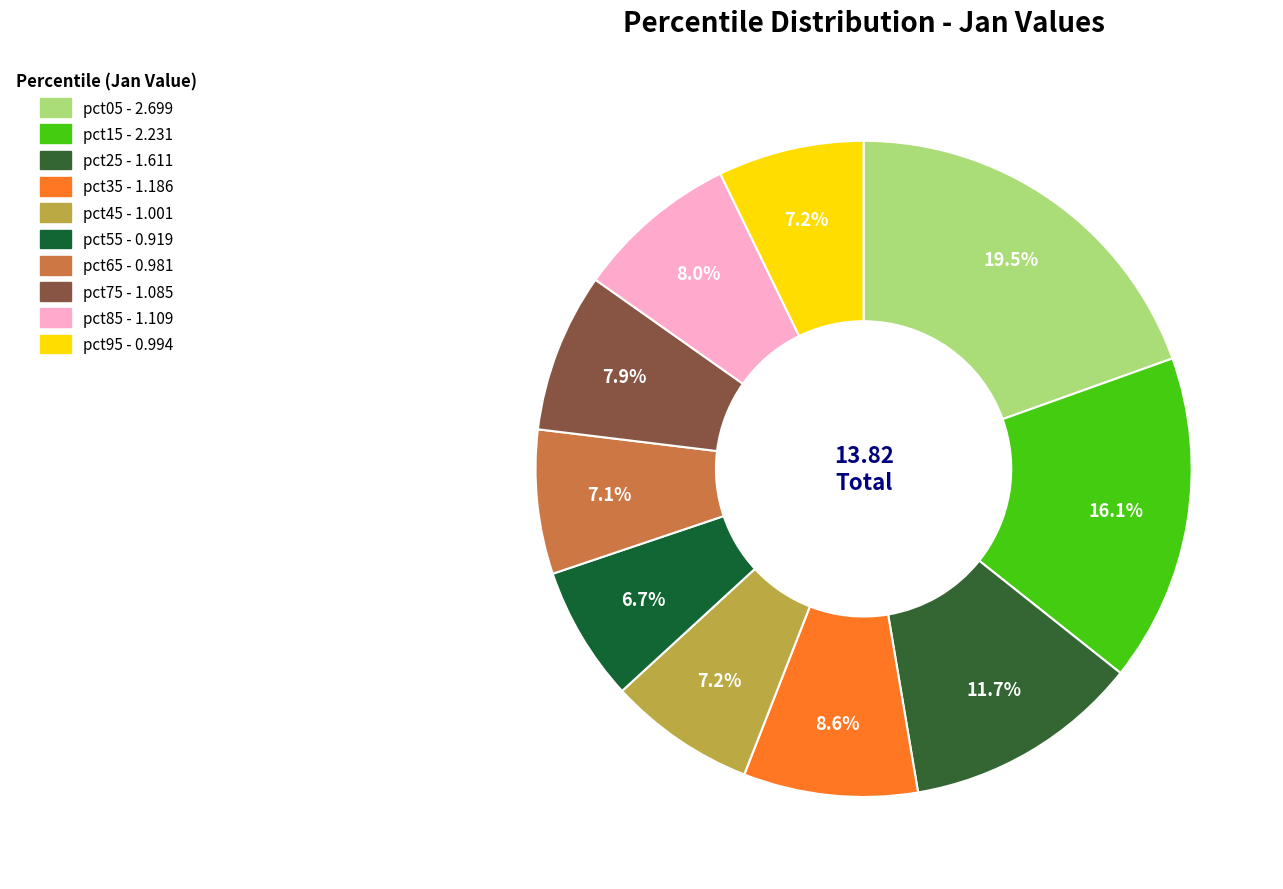

To the nearest percent, what percentage of the pie is pct15?

16%